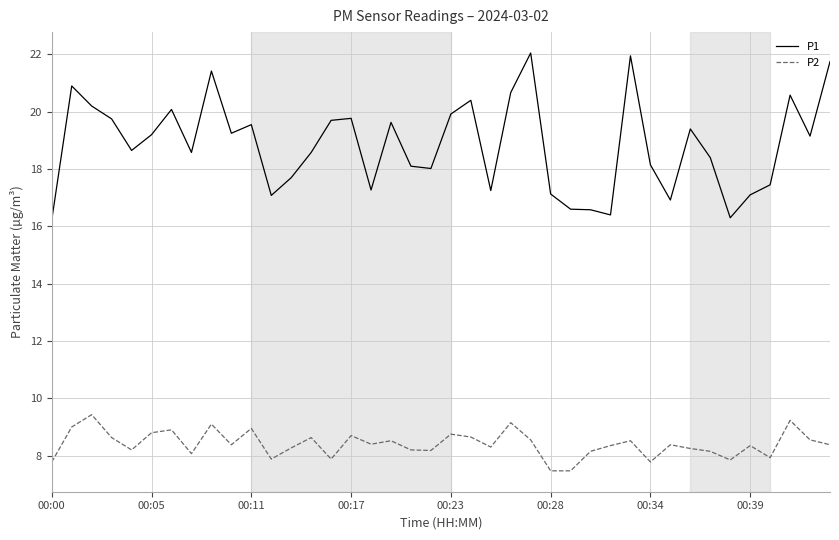

List the series in order of their overall mean, highest first.

P1, P2